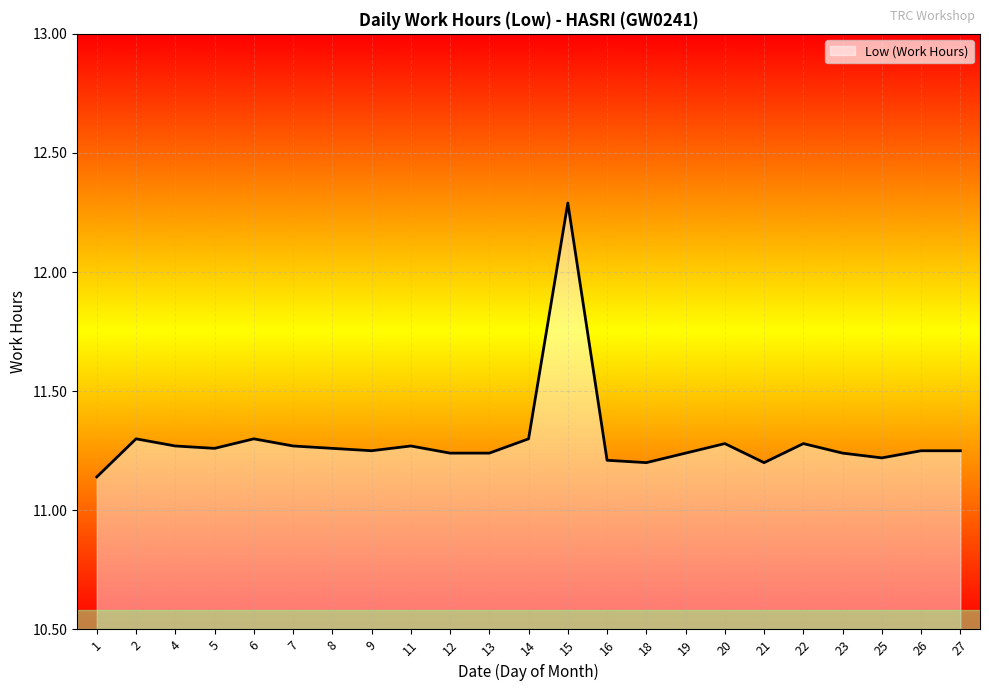

What is the ratio of the value at 21 to the value at 13?

1.0